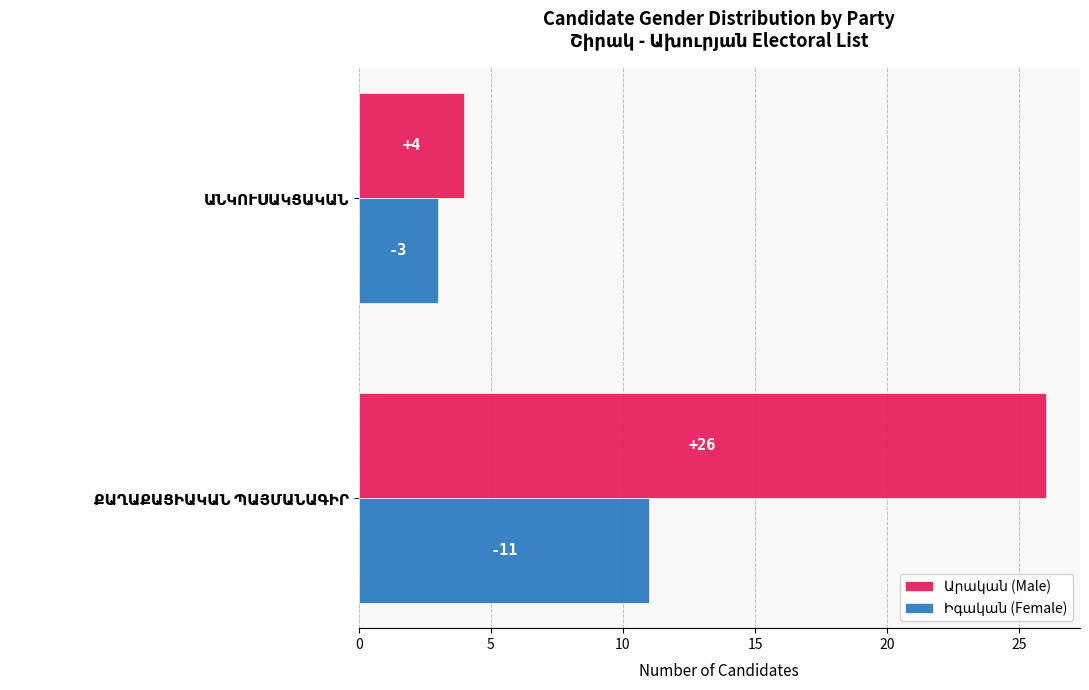

What is the greatest value displayed?

26